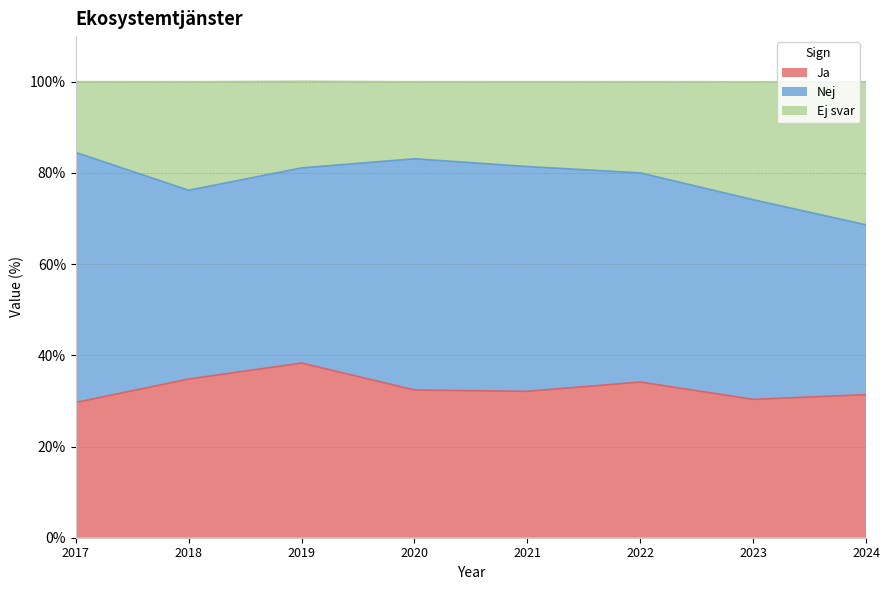

What is the lowest value of the Ja series?

29.7